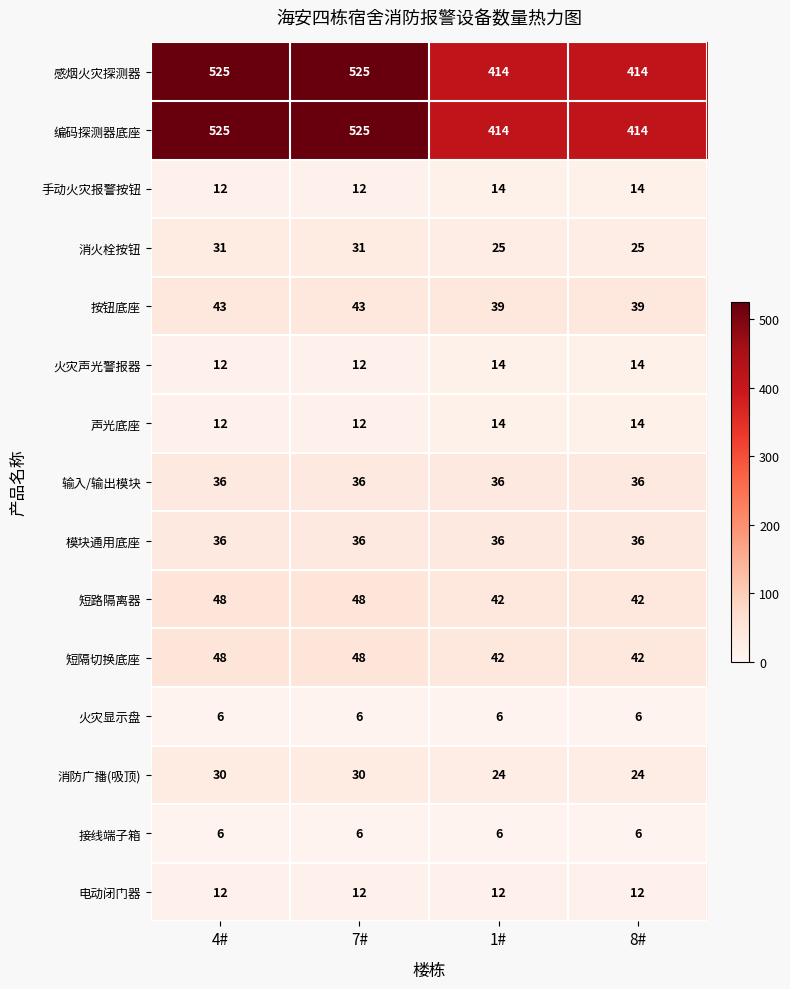

Is it true that 短路隔离器 equals 42 at 1#?

True